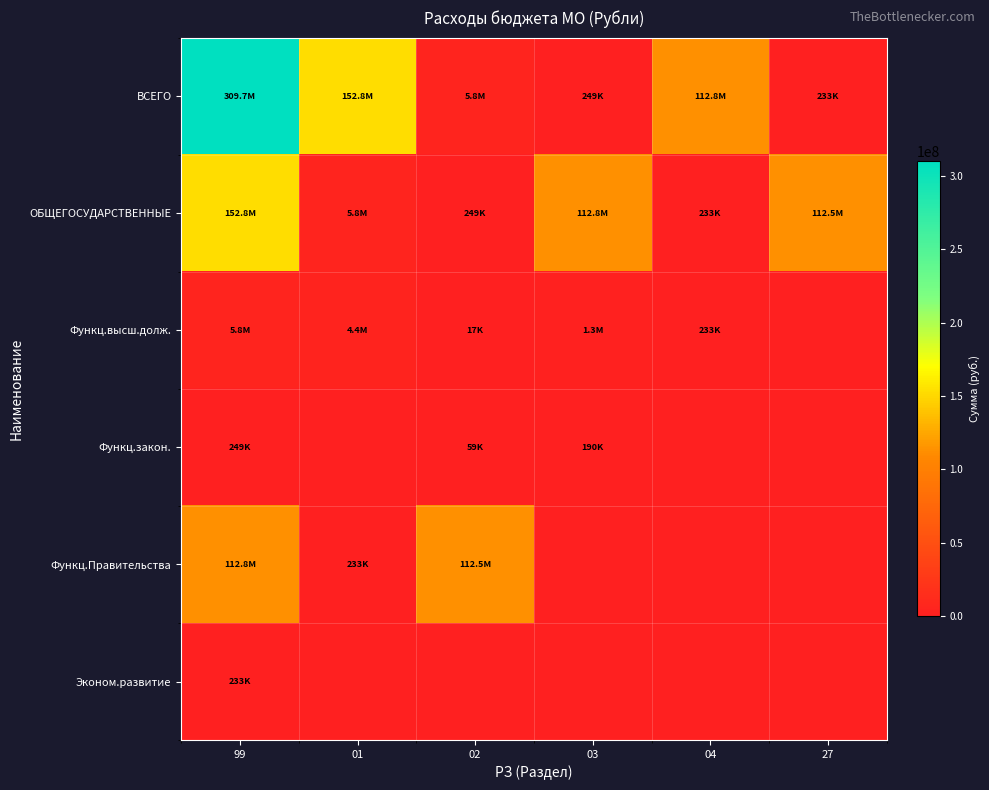

Reading left to right, extract all data points from this chart.

ВСЕГО: 99=309713431.5	01=152780417.4	02=5774465.1	03=249060.9	04=112773741.3	27=233000.0
ОБЩЕГОСУДАРСТВЕННЫЕ: 99=152780417.4	01=5774465.1	02=249060.9	03=112773741.3	04=233000.0	27=112540741.3
Функц.высш.долж.: 99=5774465.1	01=4422263.1	02=16678.6	03=1335523.4	04=233000.0	27=0.0
Функц.закон.: 99=249060.9	01=0.0	02=59330.0	03=189730.9	04=0.0	27=0.0
Функц.Правительства: 99=112773741.3	01=233000.0	02=112540741.3	03=0.0	04=0.0	27=0.0
Эконом.развитие: 99=233000.0	01=0.0	02=0.0	03=0.0	04=0.0	27=0.0